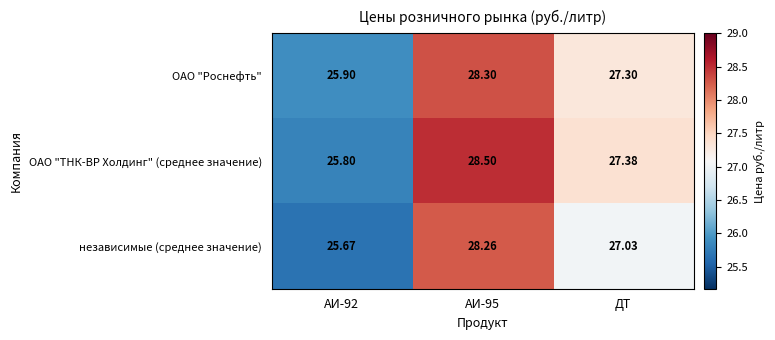

What is the maximum value shown in the chart?

28.5